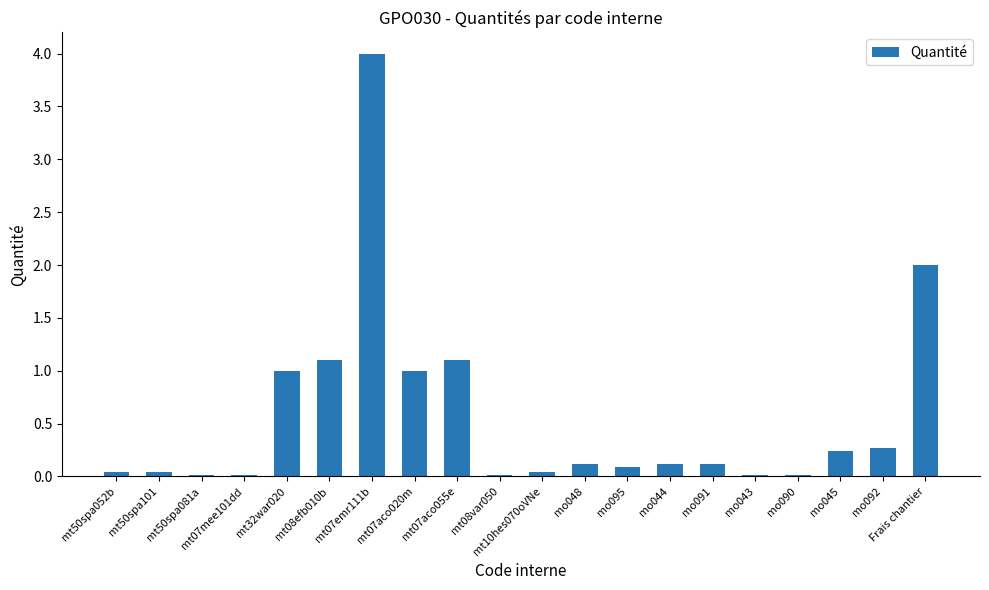

Is it true that the value at mt08var050 is 0.0?

True